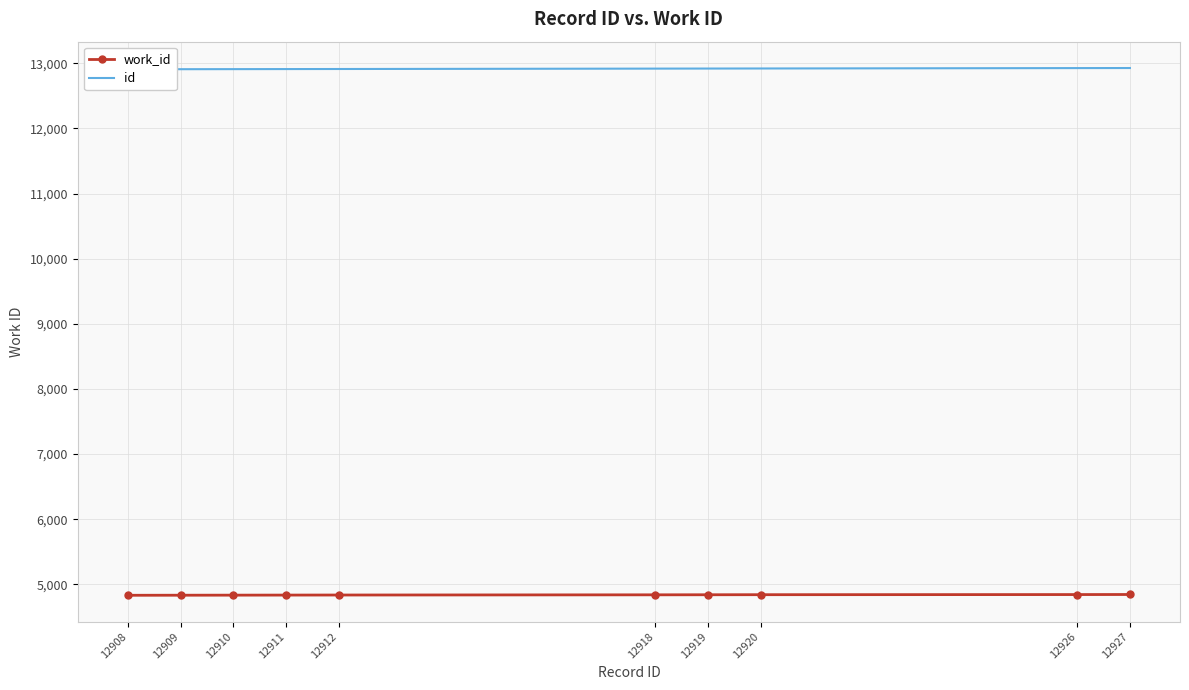

Between 12912 and 12919, which series saw the biggest shift?

id